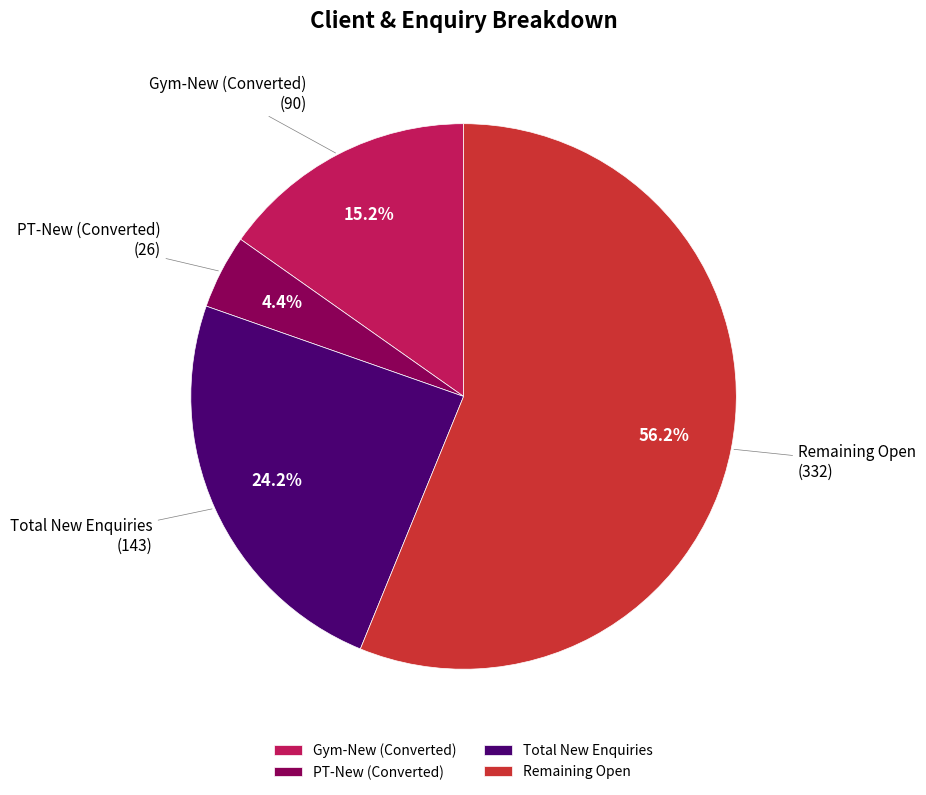

Approximately how many times larger is the value at PT-New (Converted) compared to Gym-New (Converted)?

0.3